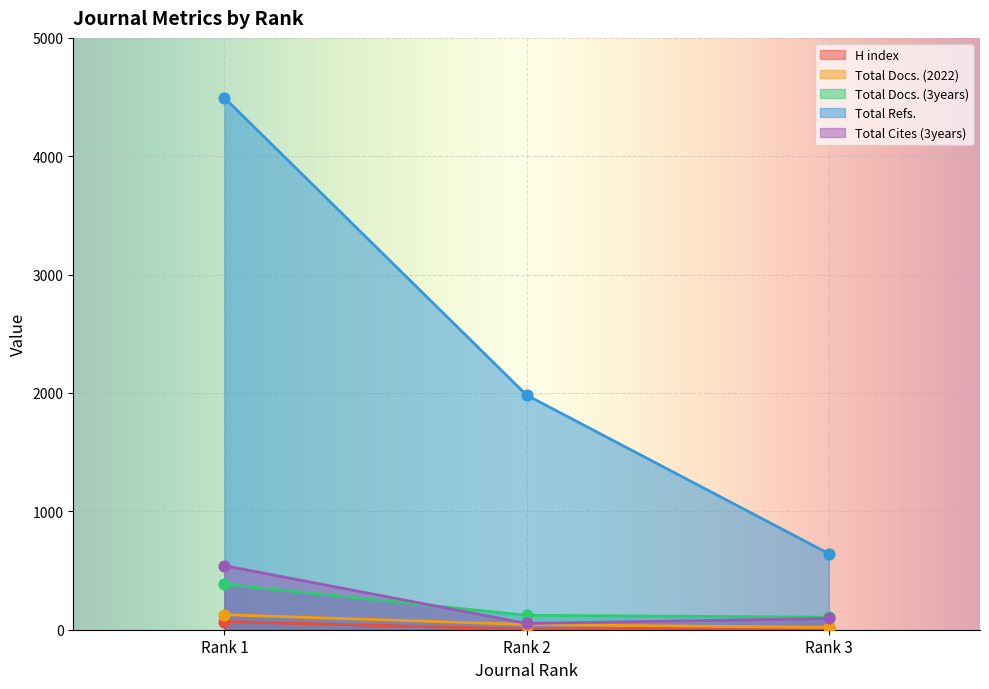

At which category is the sum across all series the highest?

Rank 1